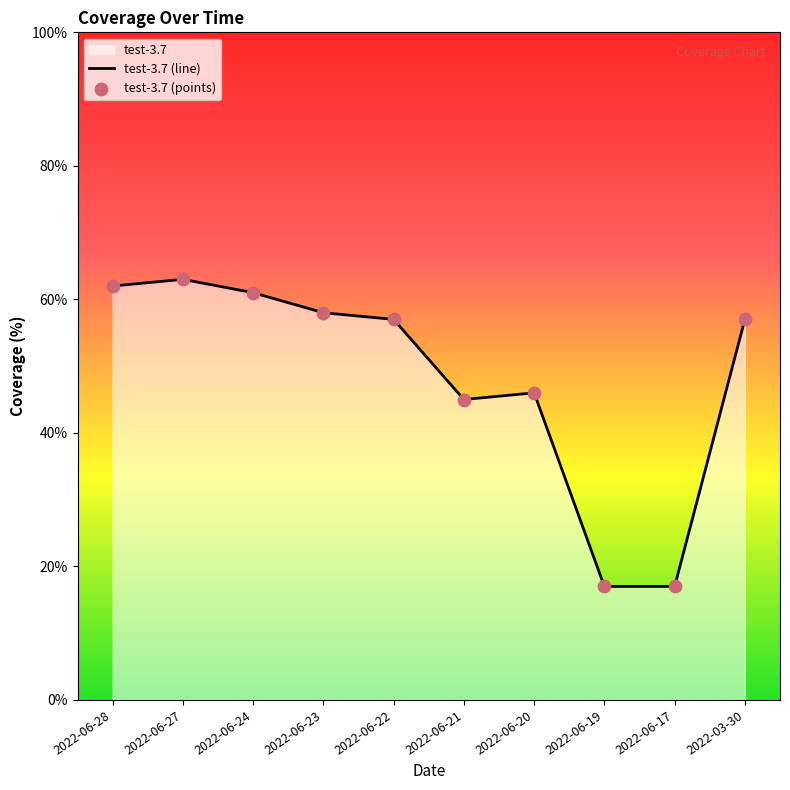

What is the change in value from 2022-06-21 to 2022-03-30?

+12